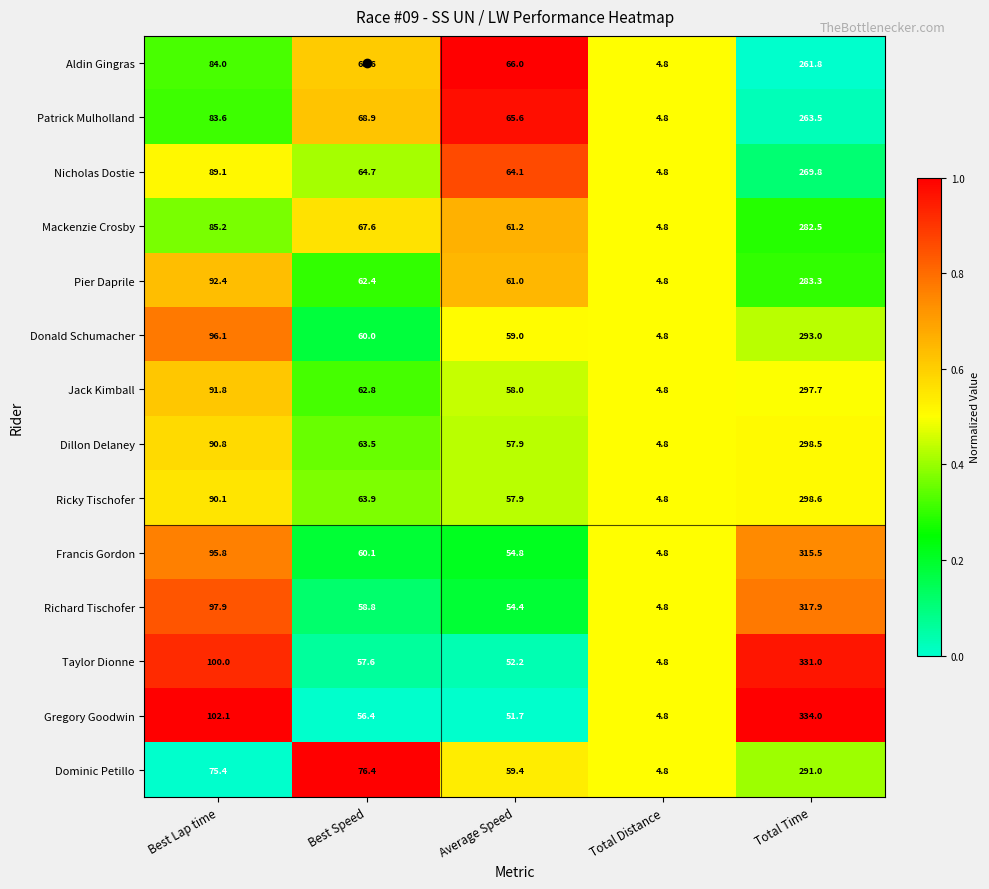

What is the maximum value for Richard Tischofer?

317.9